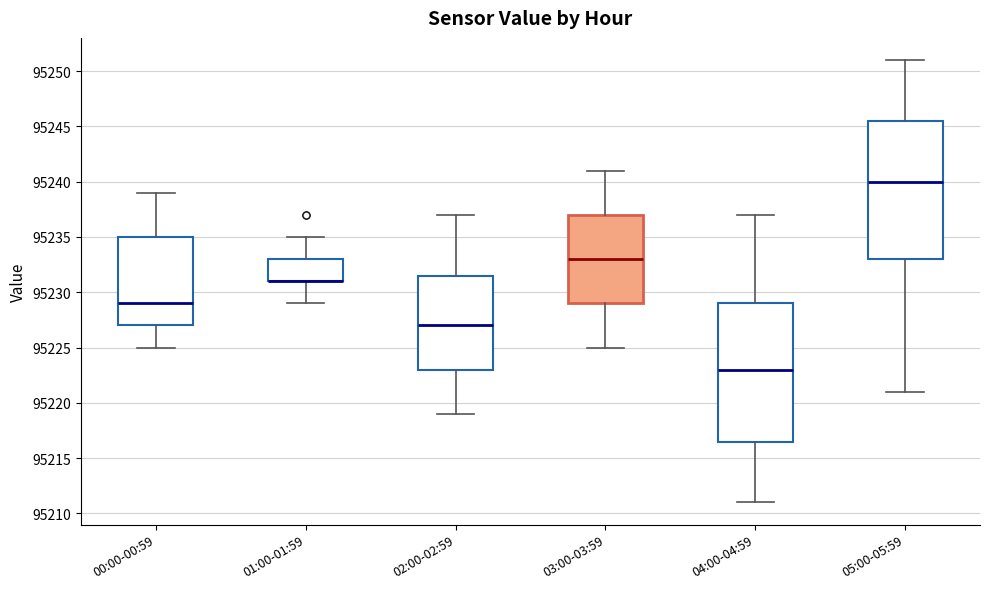

Reading left to right, transcribe this box plot: for each box, give where its median line is, the range the box spans, and where its two whiskers end, as read against the y-axis. The values are not printed on the chart, so give them approximately, as read against the axis.

00:00-00:59: median 95229.0, box 95227.0 to 95235.0, whiskers 95225.0 to 95239.0
01:00-01:59: median 95231.0 (drawn on the box's lower edge), box 95231.0 to 95233.0, whiskers 95229.0 to 95235.0
02:00-02:59: median 95227.0, box 95223.0 to 95231.5, whiskers 95219.0 to 95237.0
03:00-03:59: median 95233.0, box 95229.0 to 95237.0, whiskers 95225.0 to 95241.0
04:00-04:59: median 95223.0, box 95216.5 to 95229.0, whiskers 95211.0 to 95237.0
05:00-05:59: median 95240.0, box 95233.0 to 95245.5, whiskers 95221.0 to 95251.0